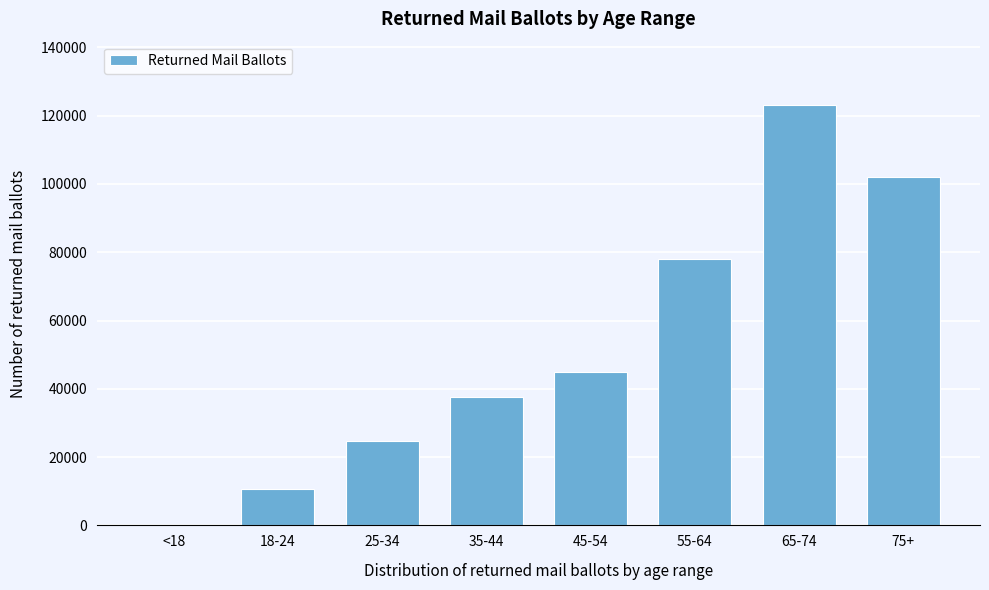

Reading left to right, what are all the values shown in this chart?

<18=44	18-24=10779	25-34=24571	35-44=37453	45-54=44847	55-64=77974	65-74=123178	75+=102122